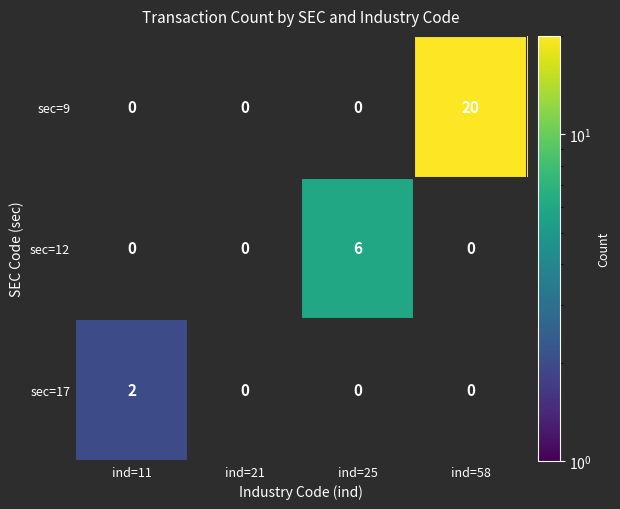

True or false: sec=17 has a value of 2 at ind=11.

True